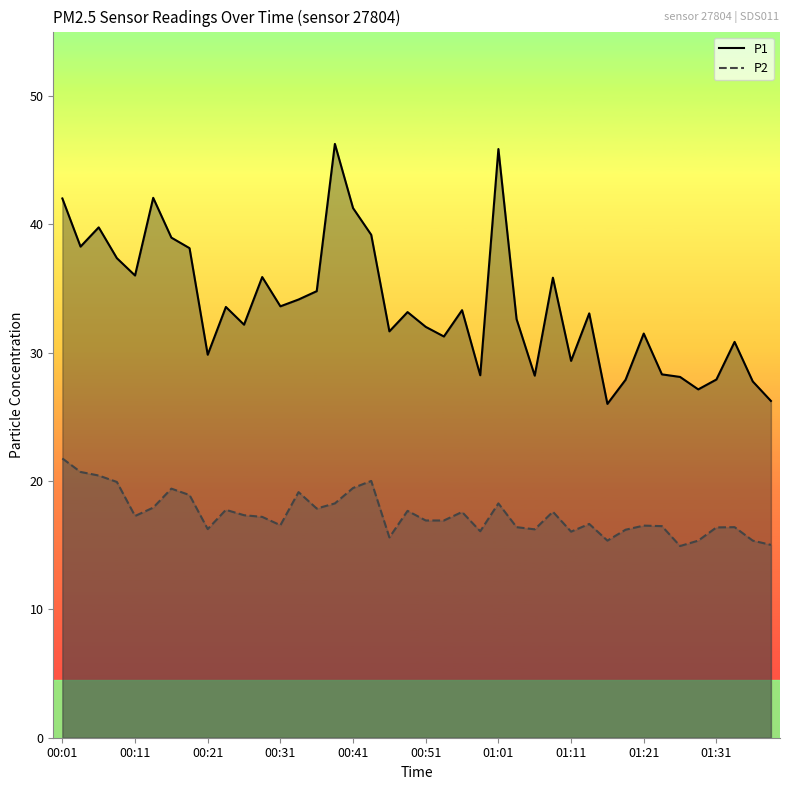

At 29, list the series in order from largest to smallest.

P1, P2